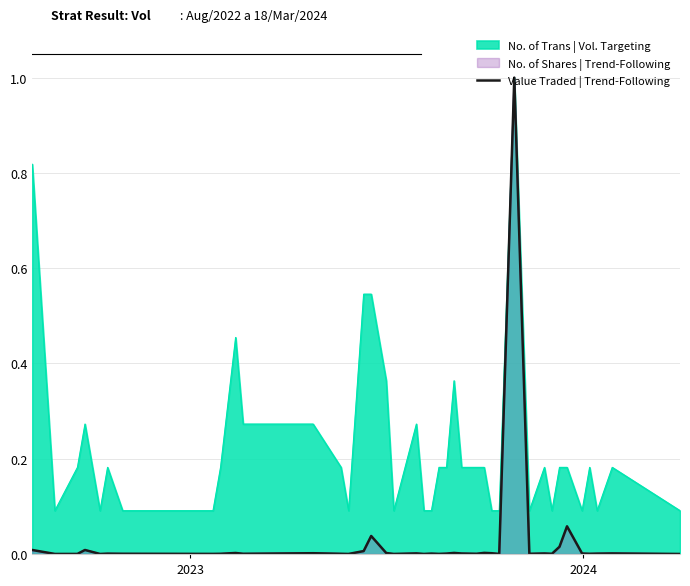

Which series has the largest total across all categories?

No. of Trans | Vol. Targeting